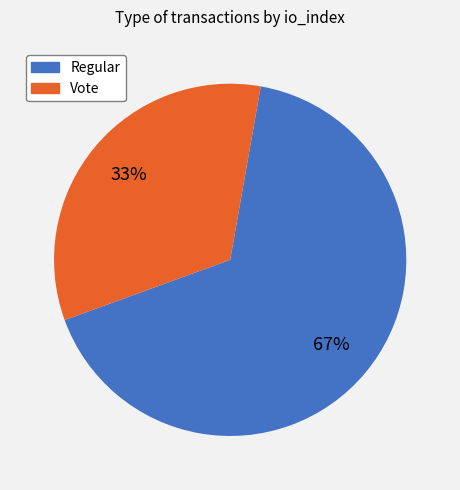

To the nearest percent, what is the combined percentage of Vote and Regular?

100%